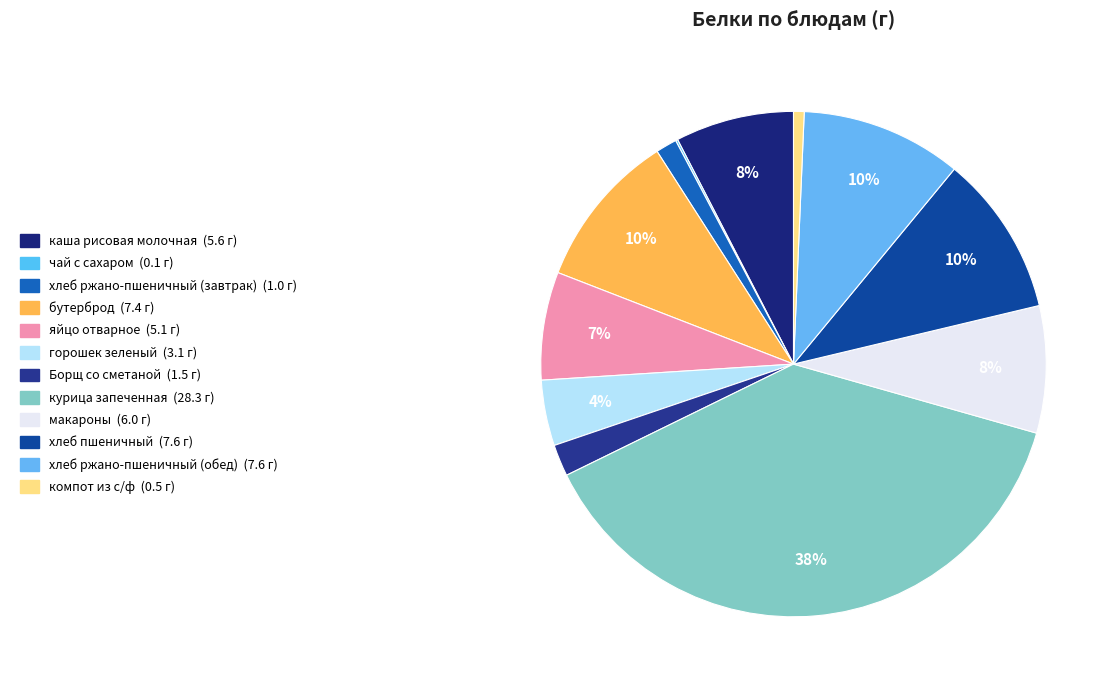

How many slices are in this pie chart?

12